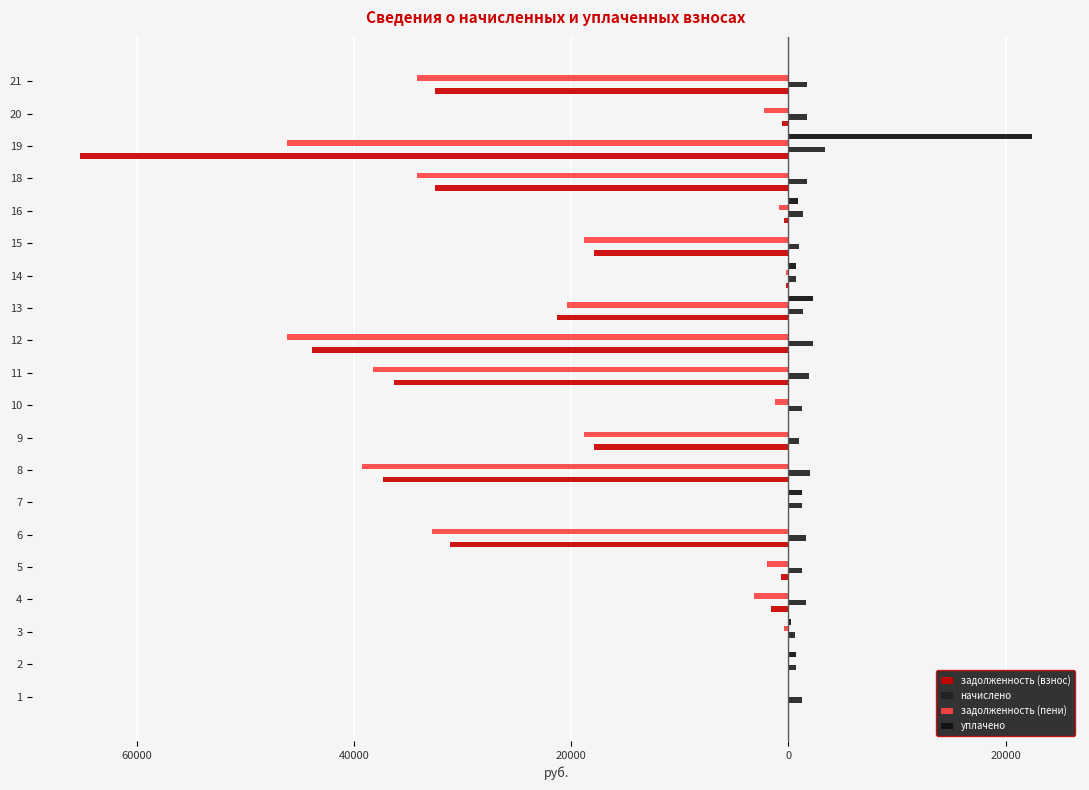

How many bars are there in each group?

4